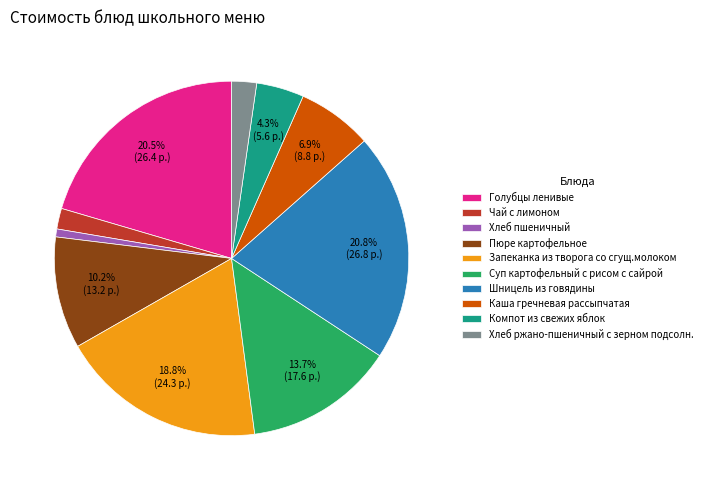

Is it true that Хлеб ржано-пшеничный с зерном подсолн. is 2% of the pie?

True